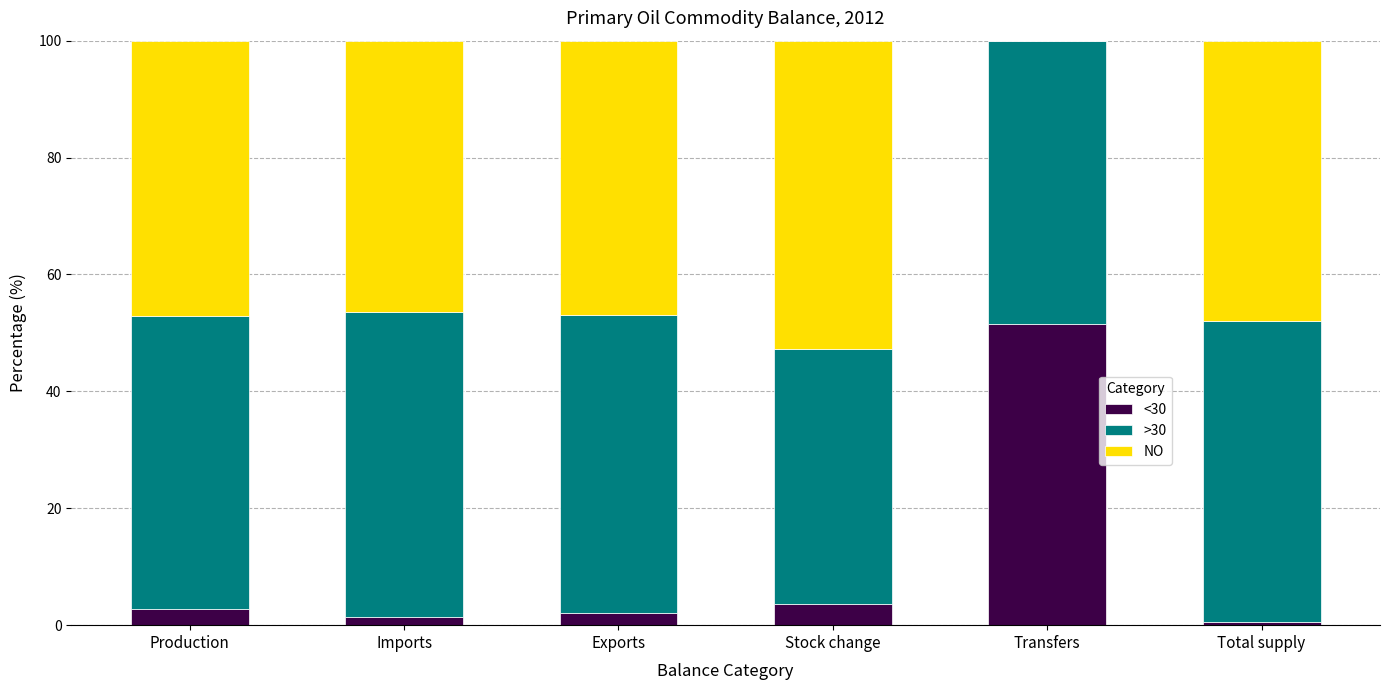

Is it true that <30 equals 86.2 at Transfers?

False